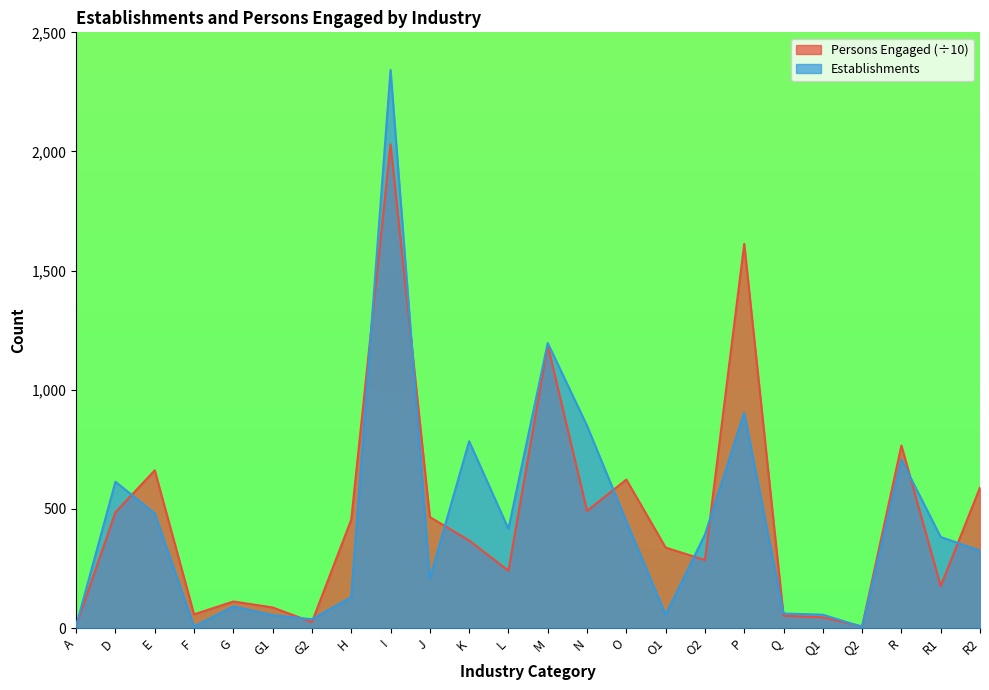

Between G and R1, which series saw the biggest shift?

Establishments